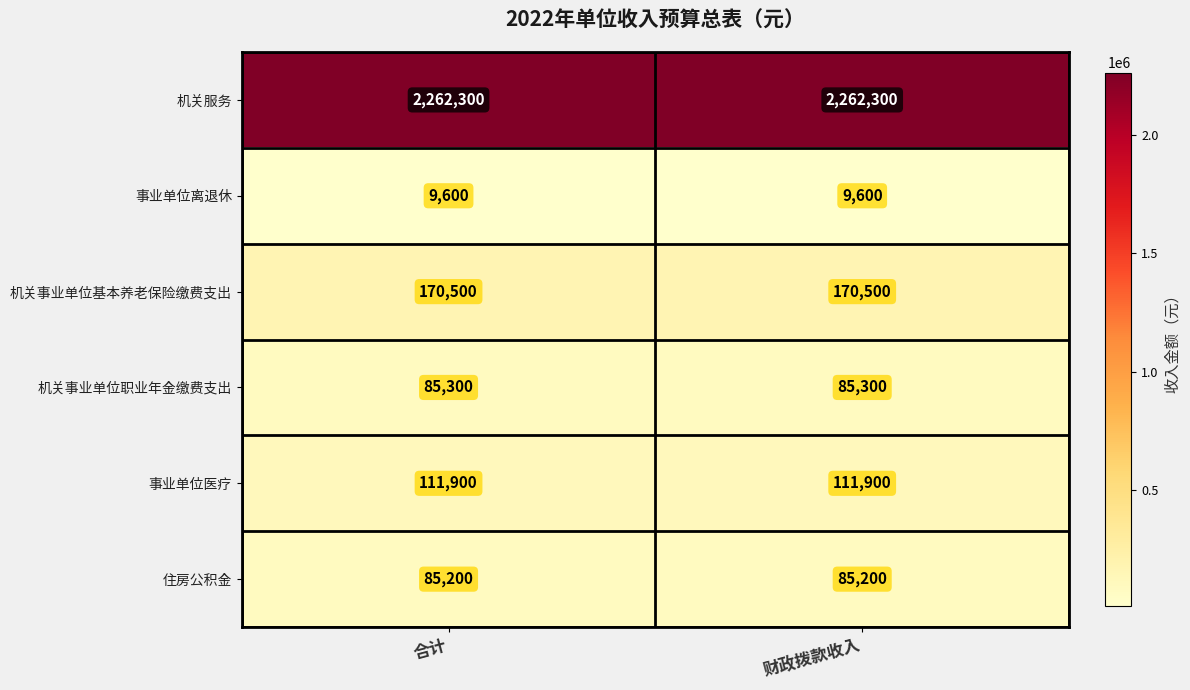

Is the value of 机关事业单位职业年金缴费支出 at 合计 greater than the value of 机关服务 at 合计?

No